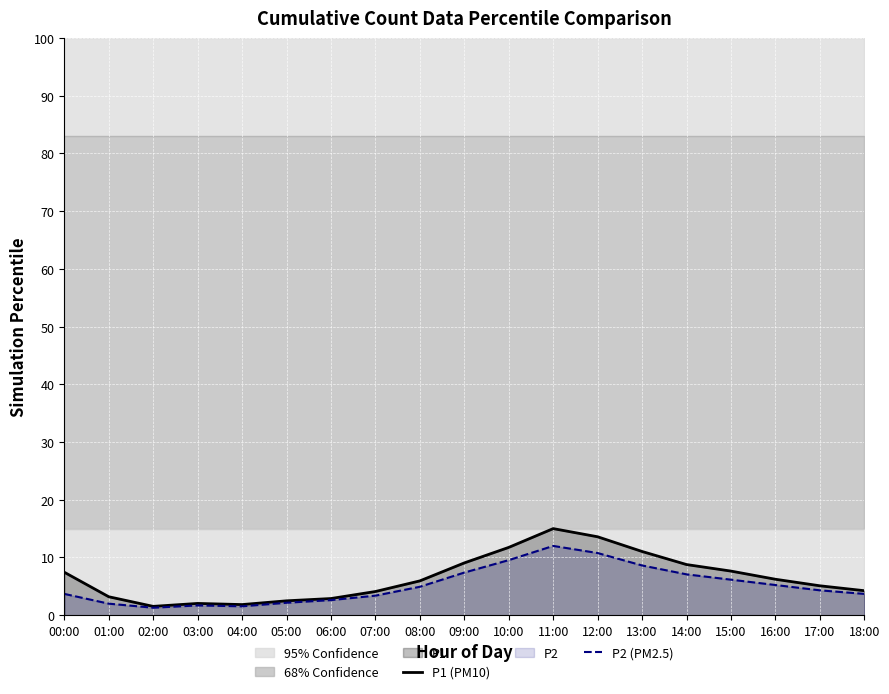

Rank the series at 09:00 from highest to lowest value.

P1 (PM10), P2 (PM2.5)